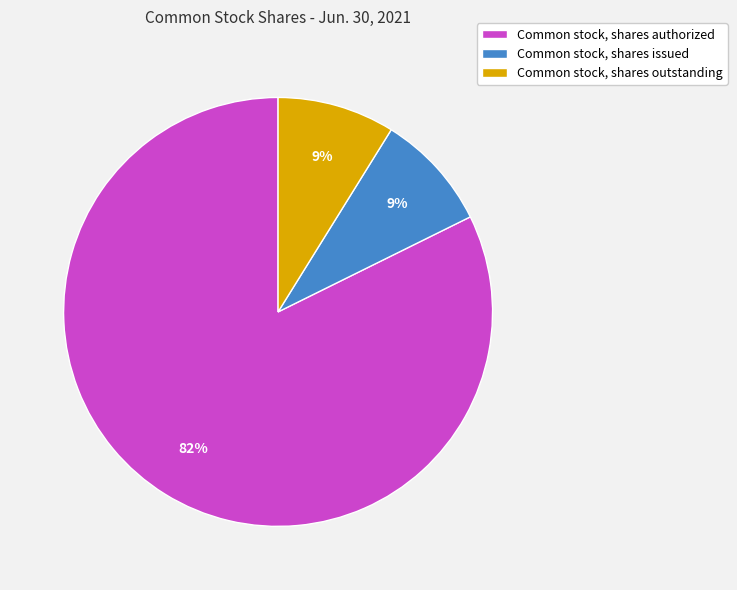

Combined, do Common stock, shares outstanding and Common stock, shares authorized account for over 50%?

Yes